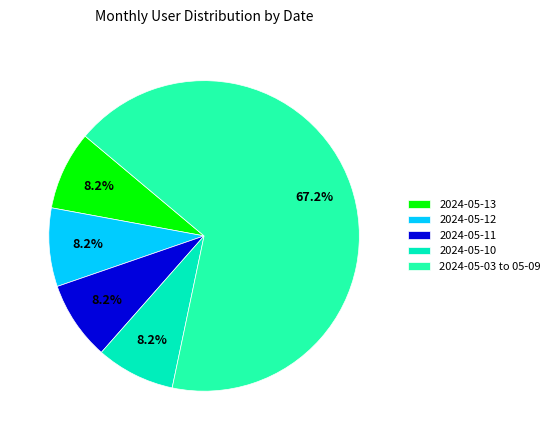

Which category has the biggest portion of the pie?

2024-05-03 to 05-09